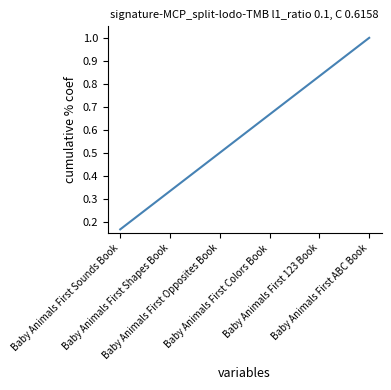

How many lines are shown in the chart?

1